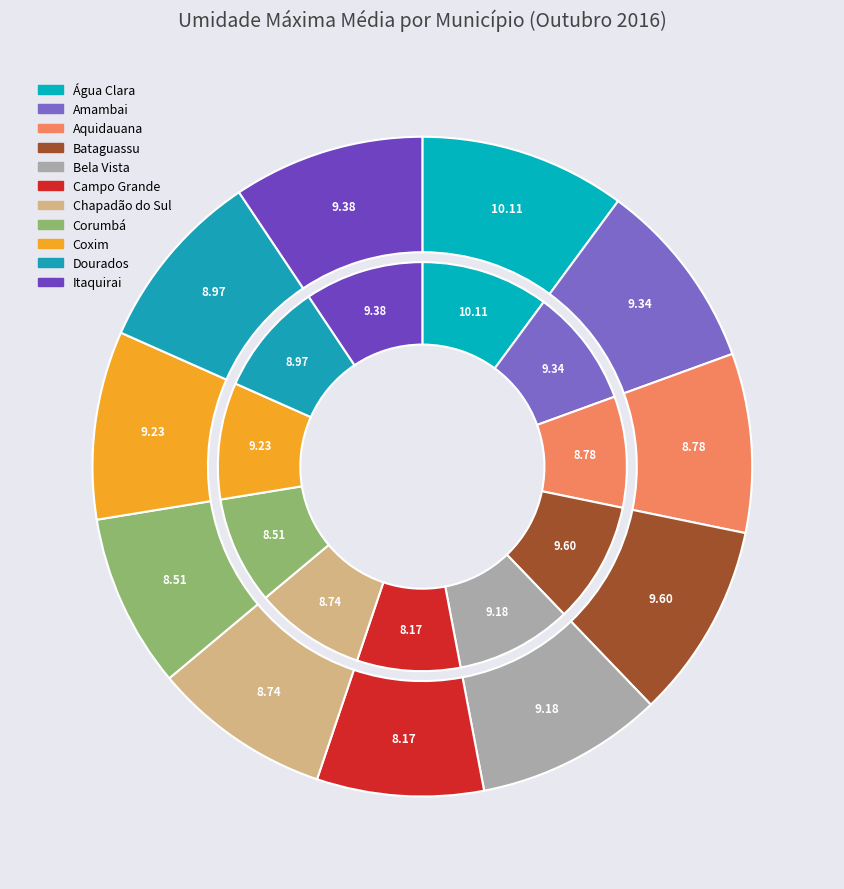

Is there any slice that represents more than half of the pie?

No